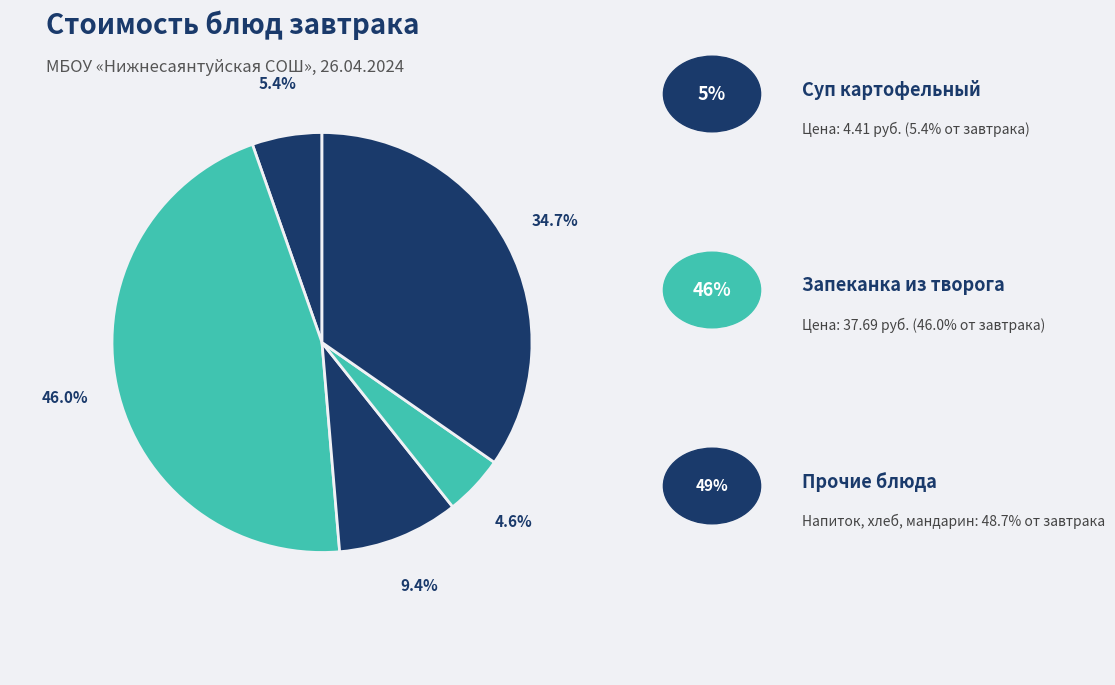

Count the number of slices in the pie.

5